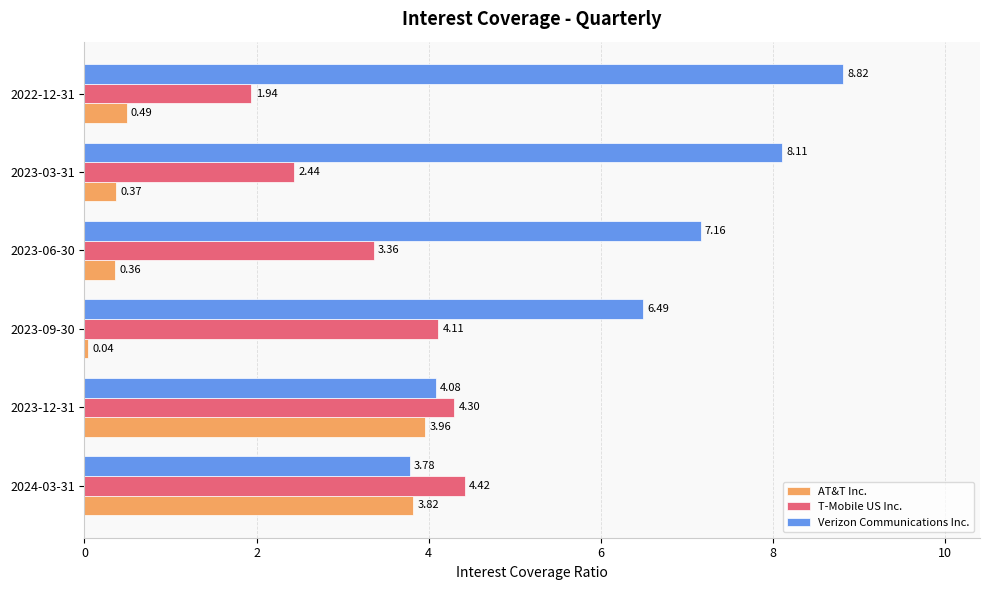

Rank the categories by AT&T Inc. value from highest to lowest.

2023-12-31, 2024-03-31, 2022-12-31, 2023-03-31, 2023-06-30, 2023-09-30